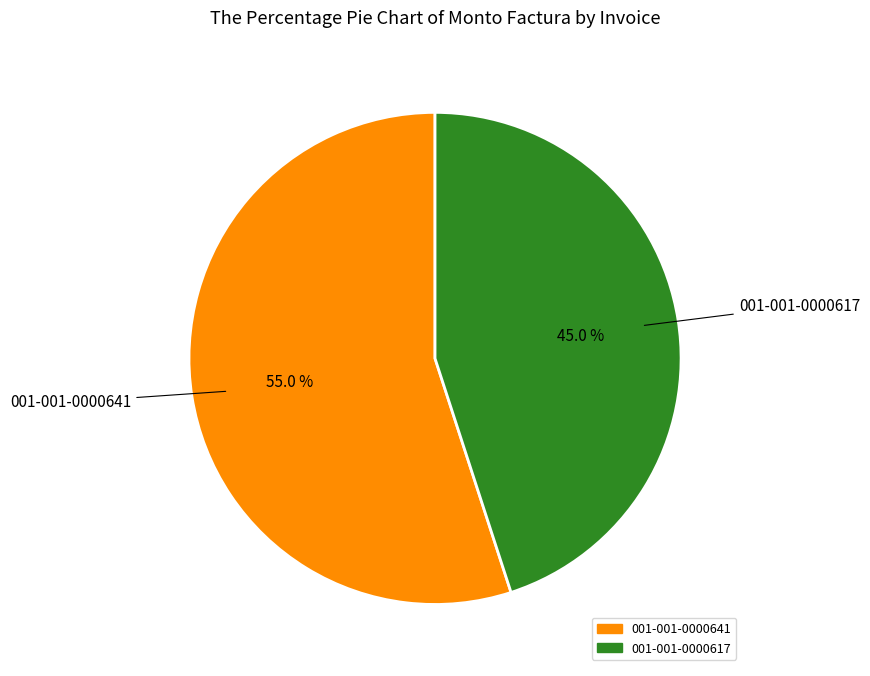

Rank the categories by value from highest to lowest.

001-001-0000641, 001-001-0000617